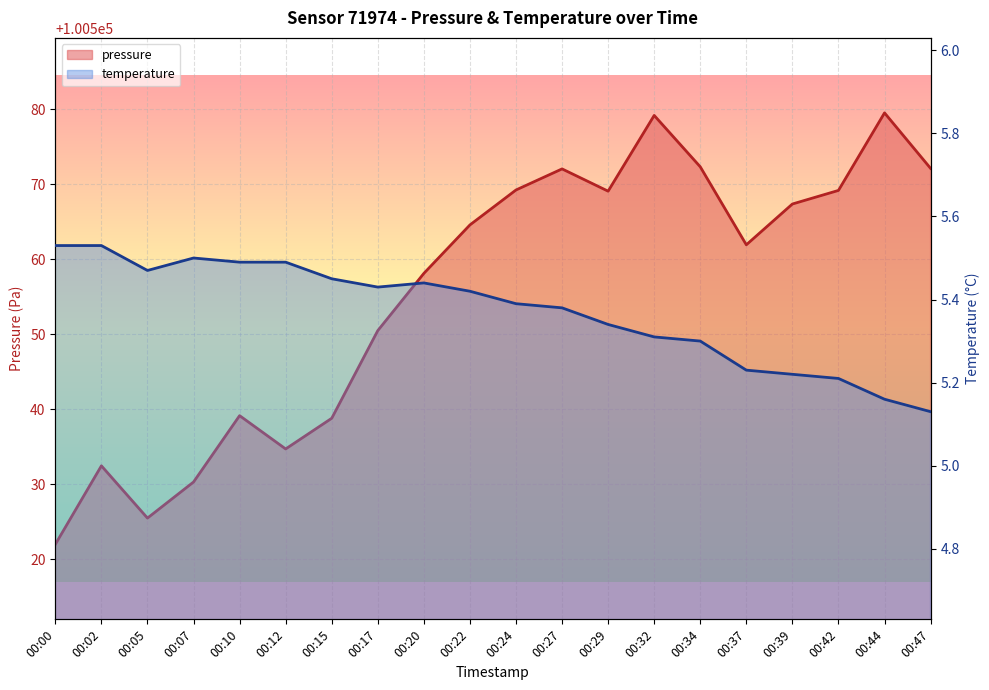

Reading right to left, what are all the values shown in this chart?

pressure: 00:47=100572.1	00:44=100579.5	00:42=100569.2	00:39=100567.4	00:37=100561.9	00:34=100572.3	00:32=100579.2	00:29=100569.1	00:27=100572.1	00:24=100569.2	00:22=100564.6	00:20=100558.1	00:17=100550.5	00:15=100538.8	00:12=100534.7	00:10=100539.2	00:07=100530.3	00:05=100525.5	00:02=100532.5	00:00=100522.0
temperature: 00:47=5.1	00:44=5.2	00:42=5.2	00:39=5.2	00:37=5.2	00:34=5.3	00:32=5.3	00:29=5.3	00:27=5.4	00:24=5.4	00:22=5.4	00:20=5.4	00:17=5.4	00:15=5.5	00:12=5.5	00:10=5.5	00:07=5.5	00:05=5.5	00:02=5.5	00:00=5.5